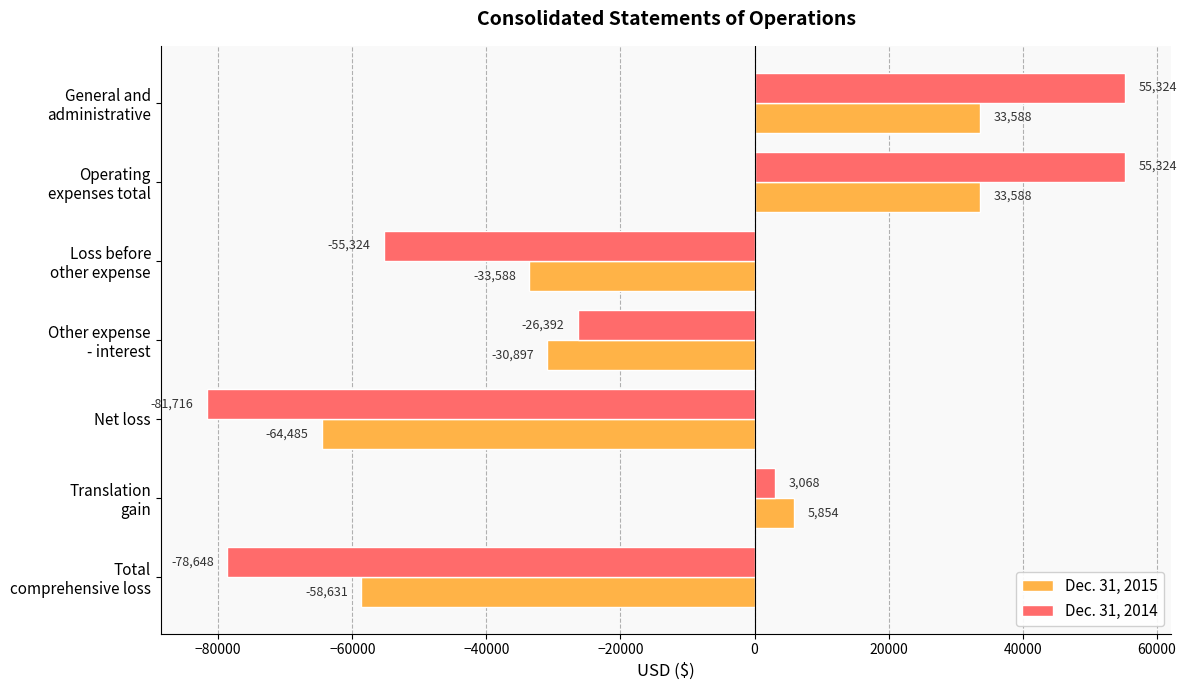

Read the Dec. 31, 2014 value at Net loss, to the nearest 10.

-81720